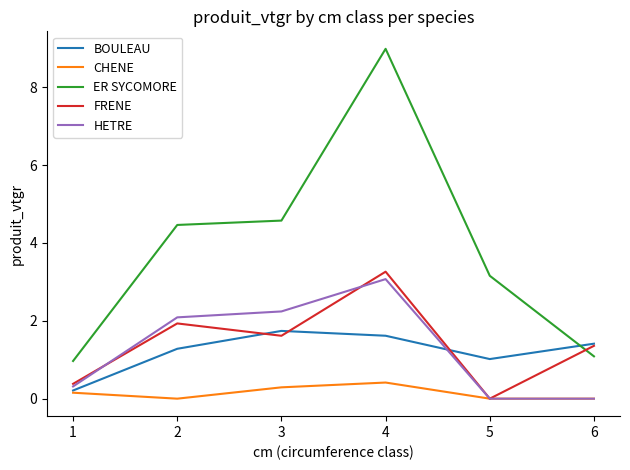

List the labels in order of BOULEAU value, largest first.

3, 4, 6, 2, 5, 1